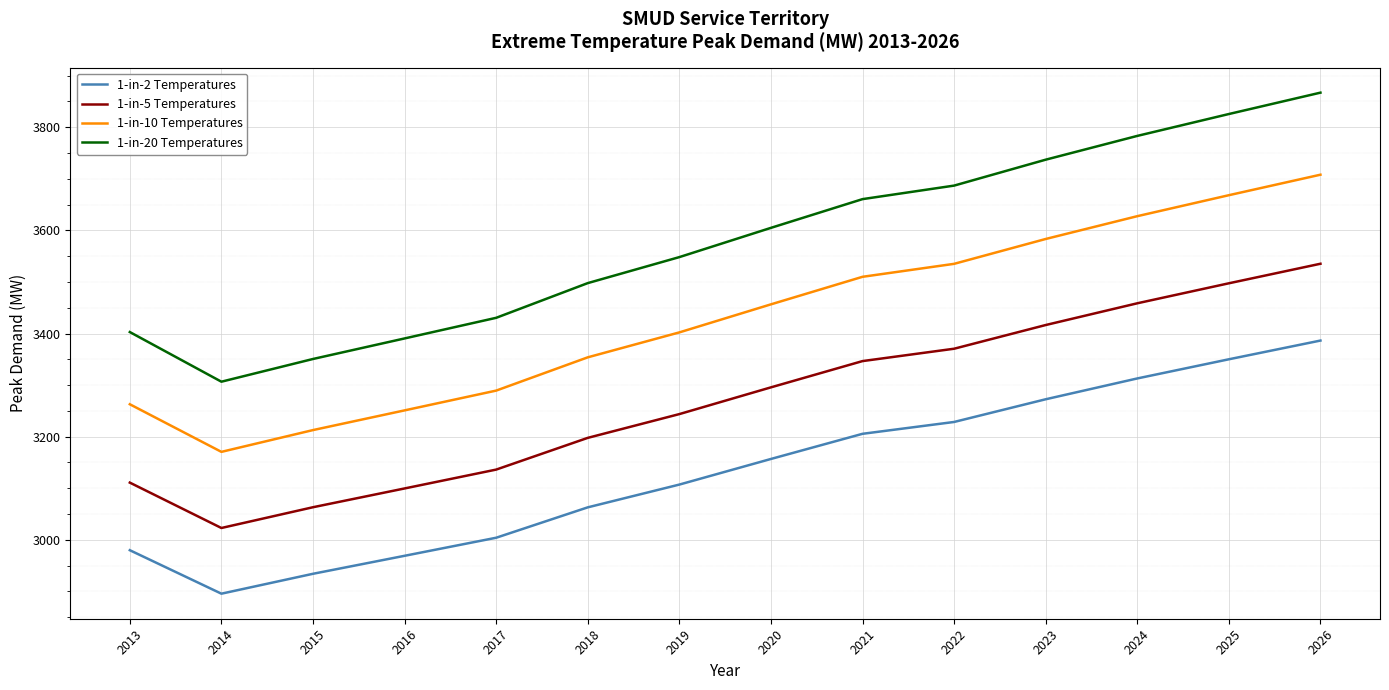

Between 2020 and 2024, which series saw the biggest shift?

1-in-20 Temperatures